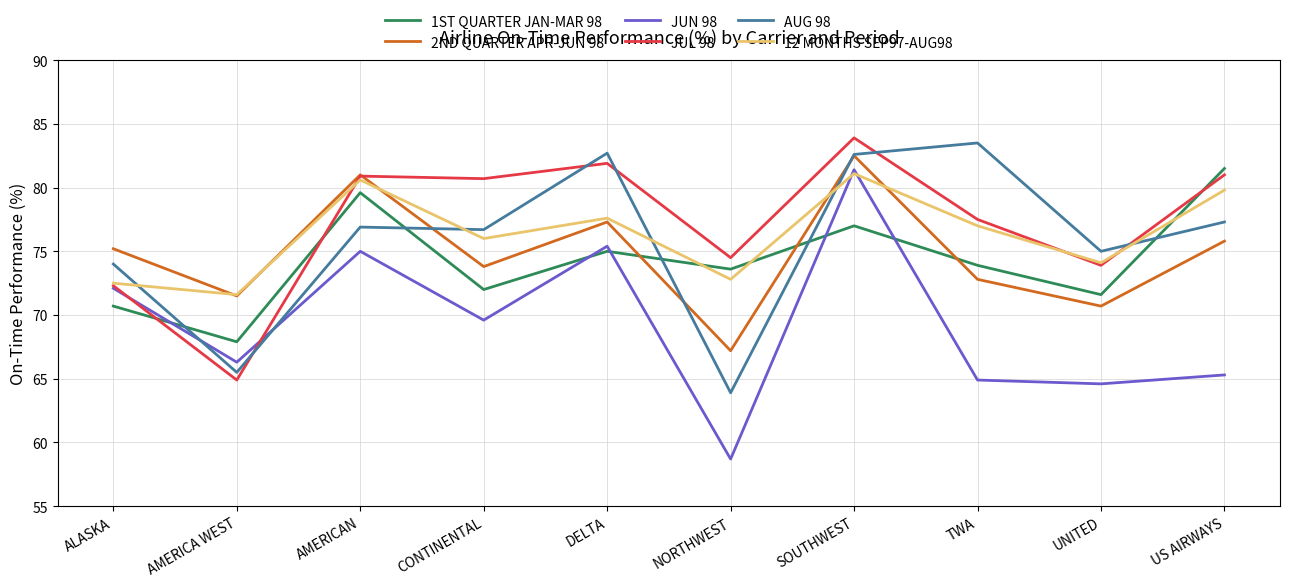

How many lines are shown in the chart?

6